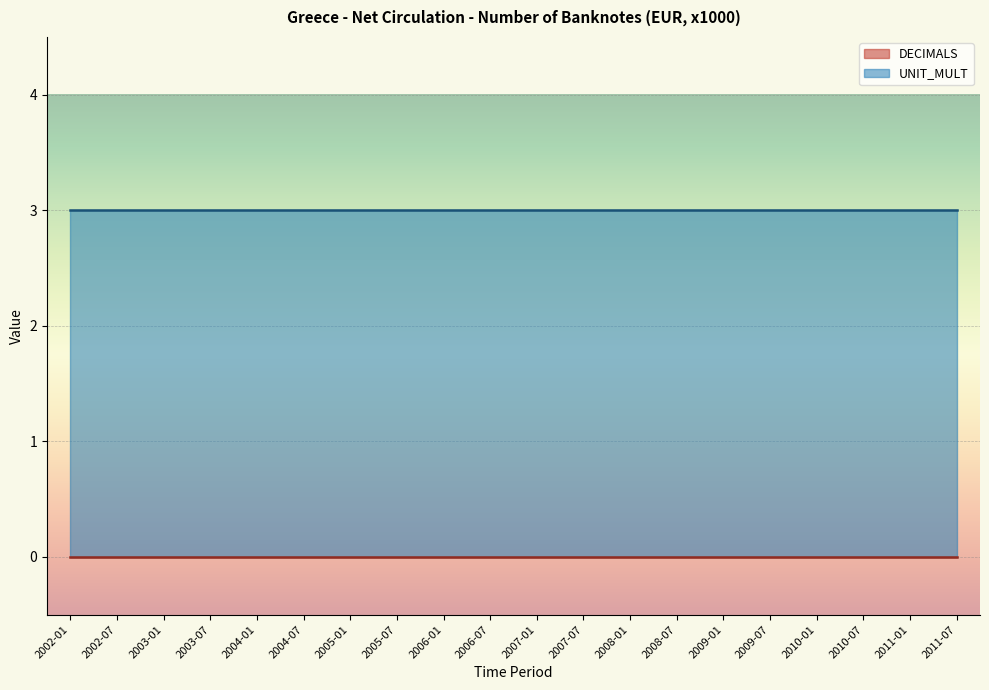

What position from the left is 2006-01?

9